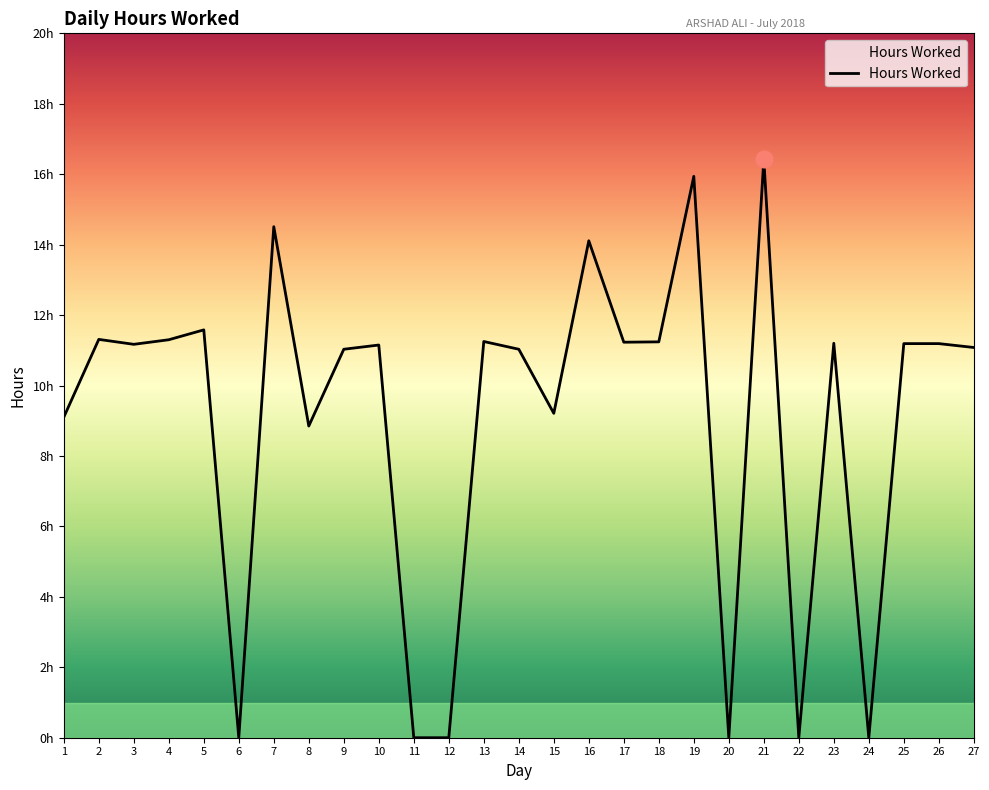

Read the value at 16.

14.1